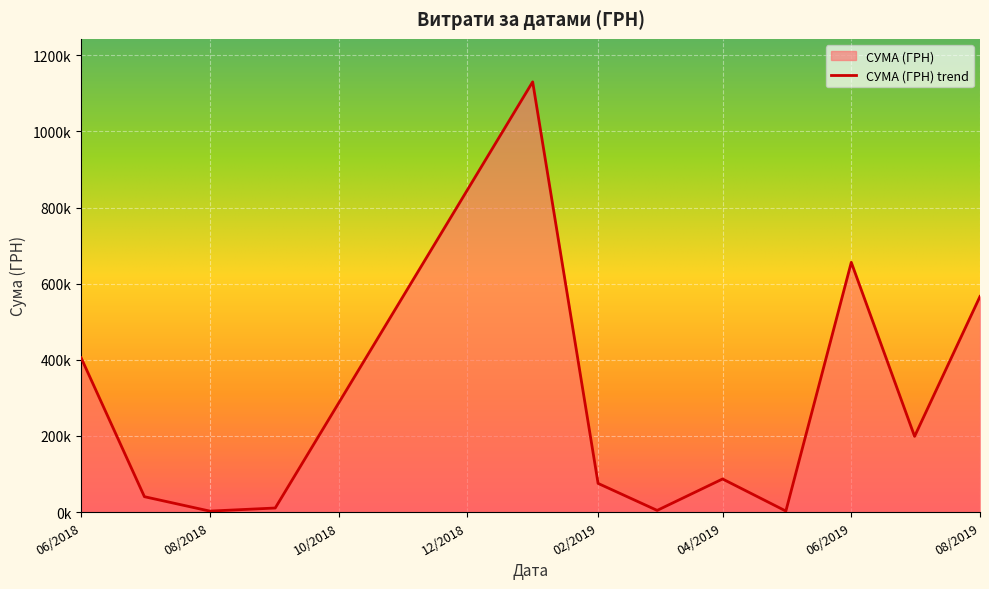

What is the minimum value shown in the chart?

191.0